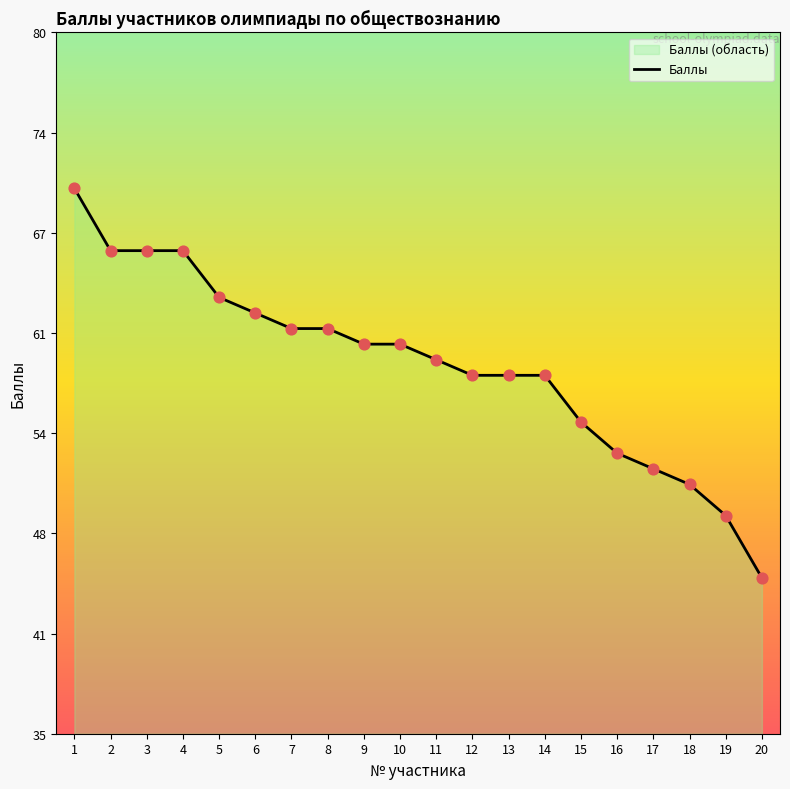

Approximately how many times larger is the value at 15 compared to 7?

0.9